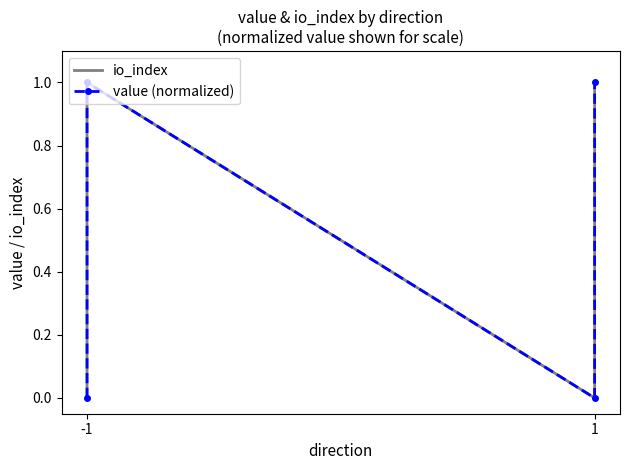

Does the chart have visible grid lines?

No